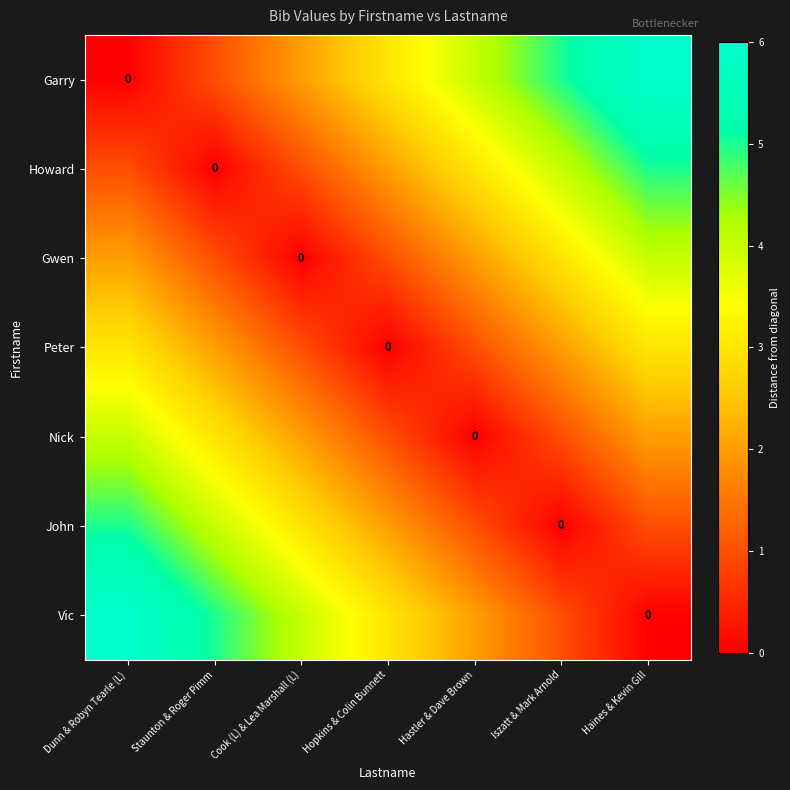

True or false: Peter has a value of -1 at Hopkins & Colin Bunnett.

False